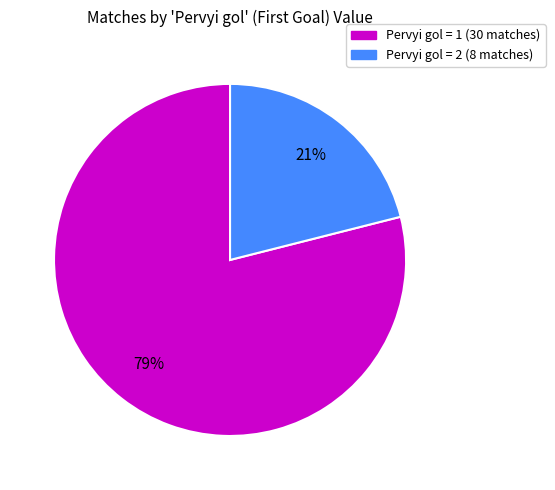

Which slice is the largest?

Pervyi gol = 1